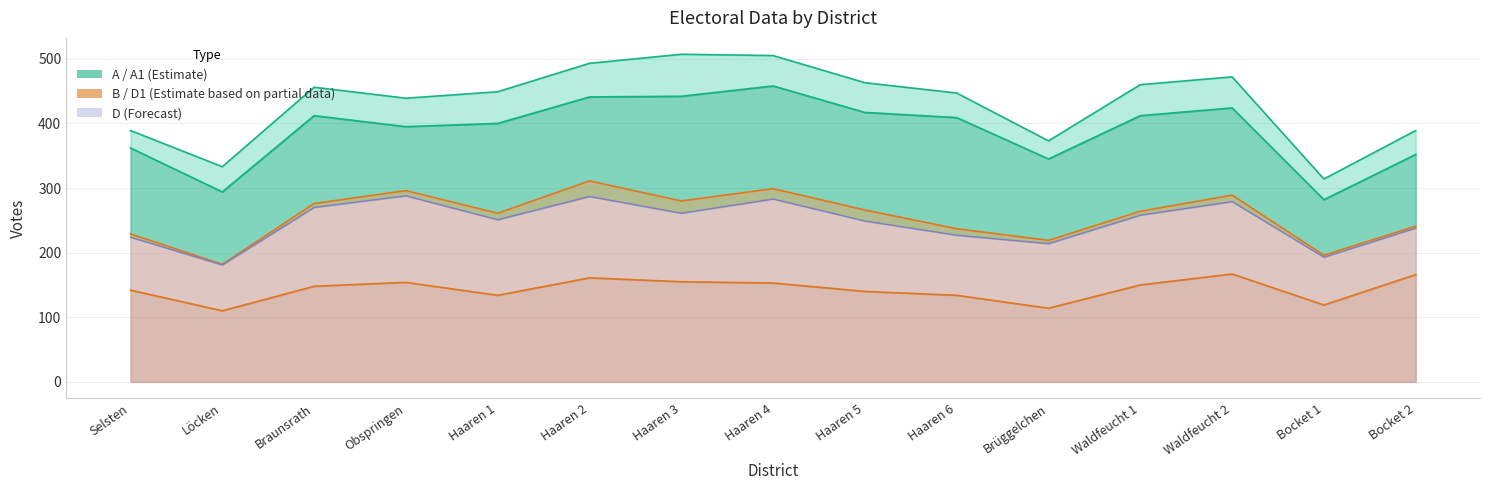

What is the minimum value shown in the chart?

110